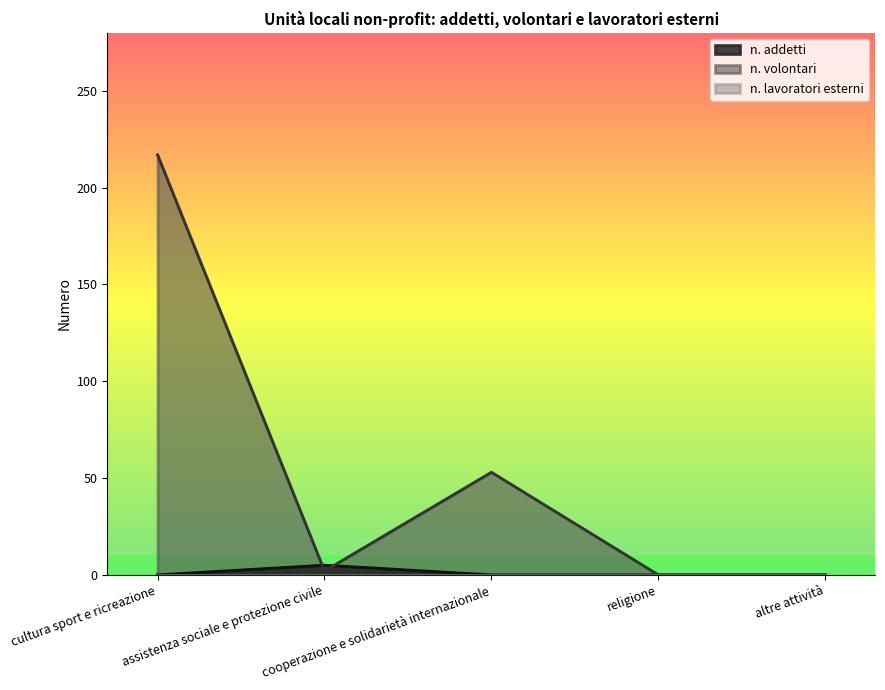

Rank the series by their maximum value, from highest to lowest.

n. volontari, n. addetti